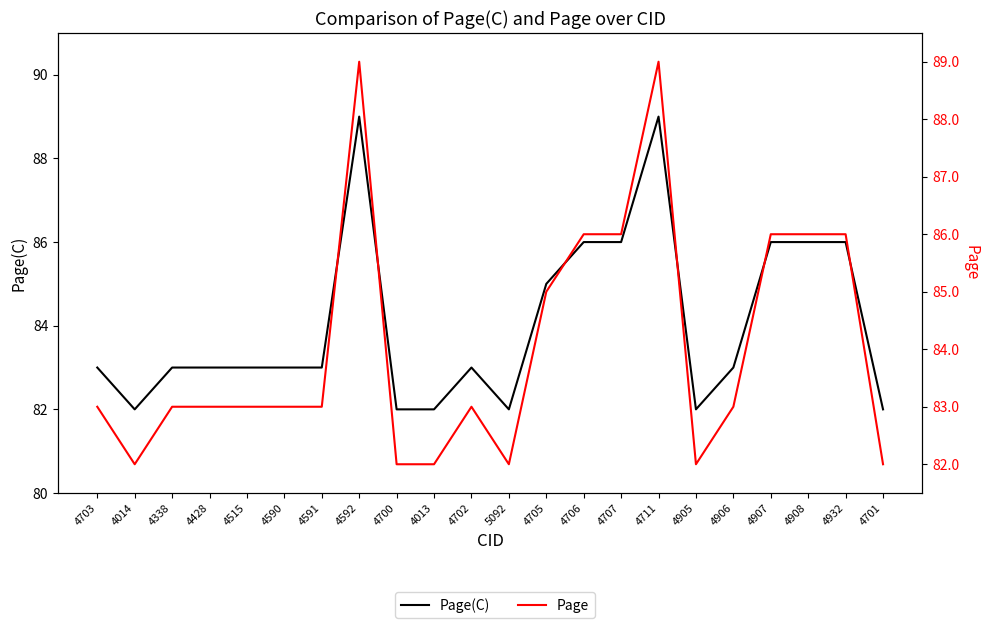

Is it true that Page(C) equals 82 at 4013?

True